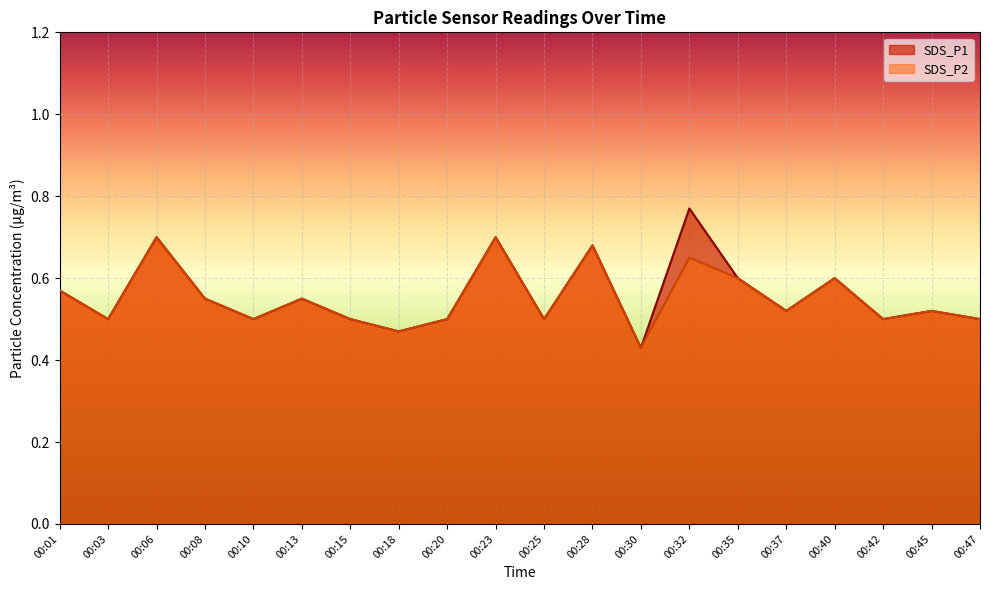

Count the SDS_P2 values in the range 0 to 1.

20